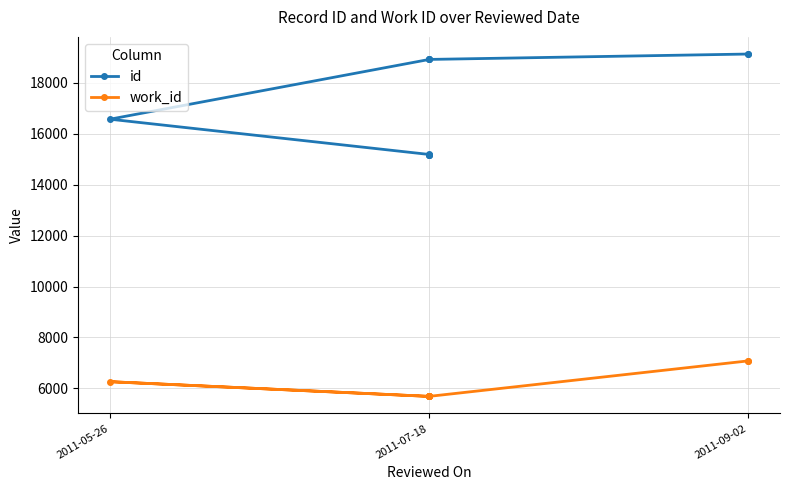

True or false: id has more than 1 points higher than both neighbors.

False